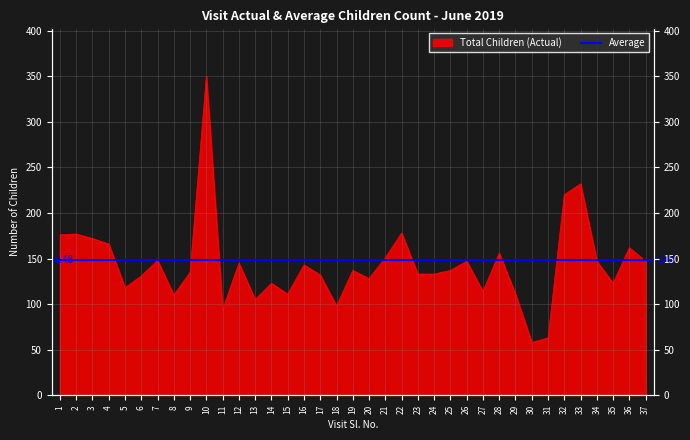

List the labels in order of value, smallest first.

30, 31, 11, 18, 13, 8, 15, 29, 27, 5, 14, 35, 20, 6, 17, 23, 24, 9, 19, 25, 16, 12, 26, 34, 37, 7, 21, 28, 36, 4, 3, 1, 2, 22, 32, 33, 10